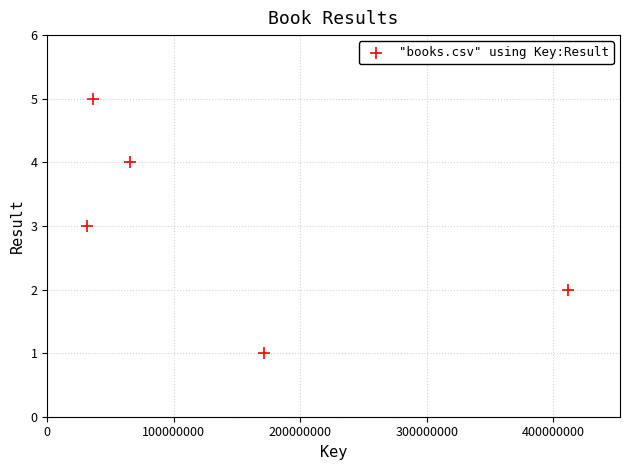

What is the average Y value?

3